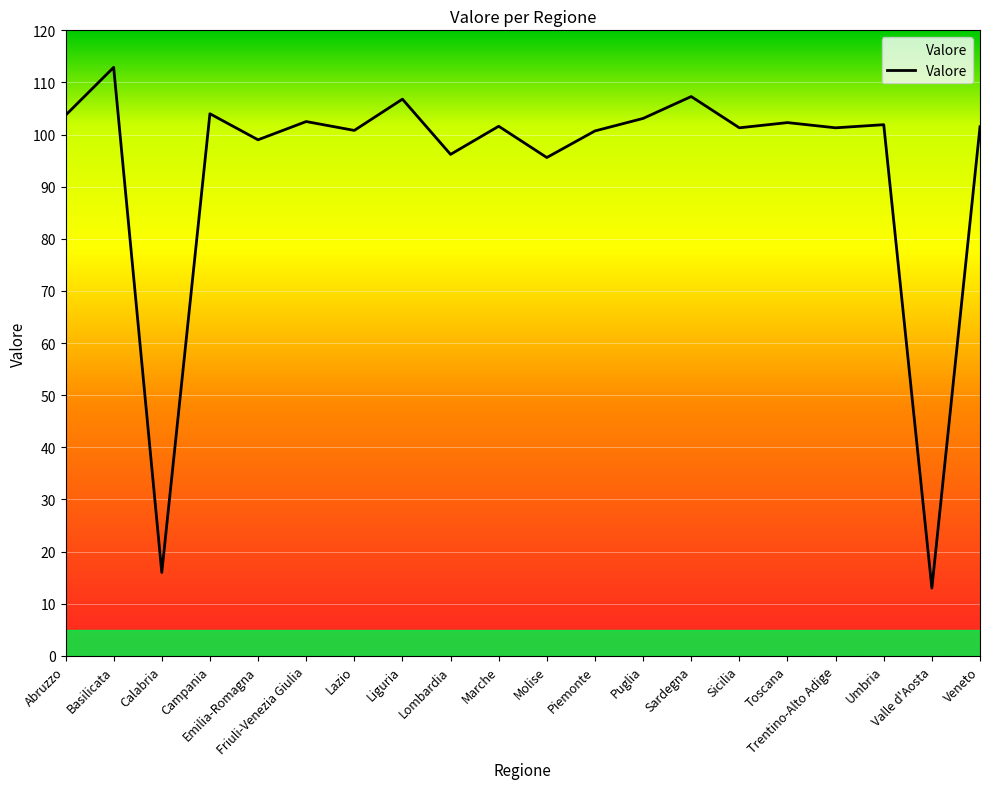

What is the difference between the maximum and minimum values?

99.9